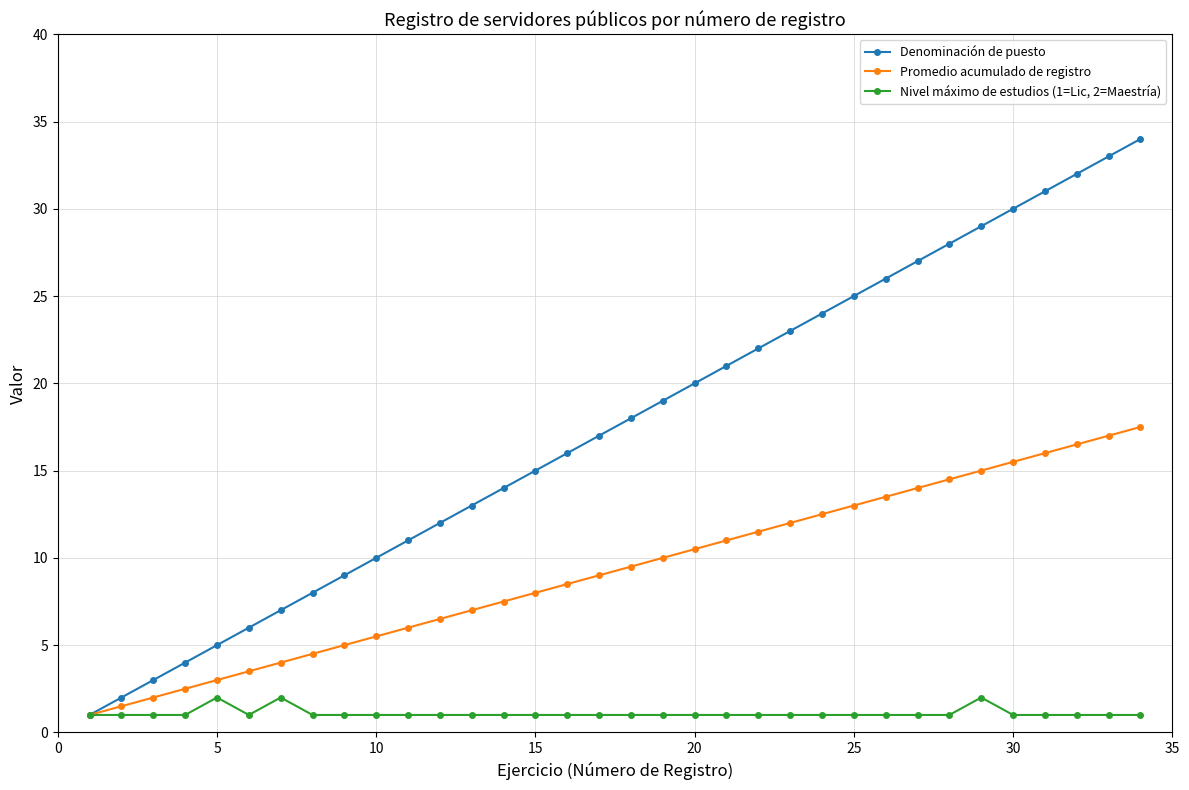

True or false: Denominación de puesto has more than 0 interior local peaks.

False